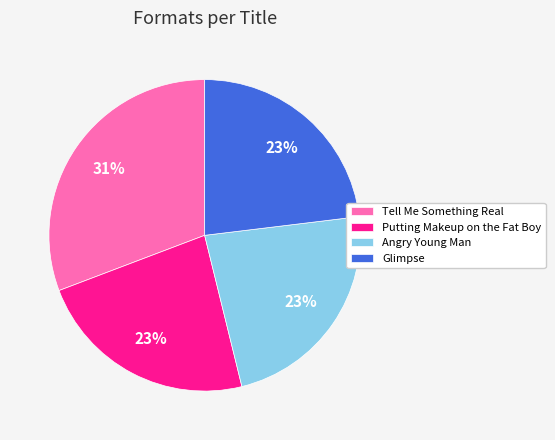

Which category has the biggest portion of the pie?

Tell Me Something Real